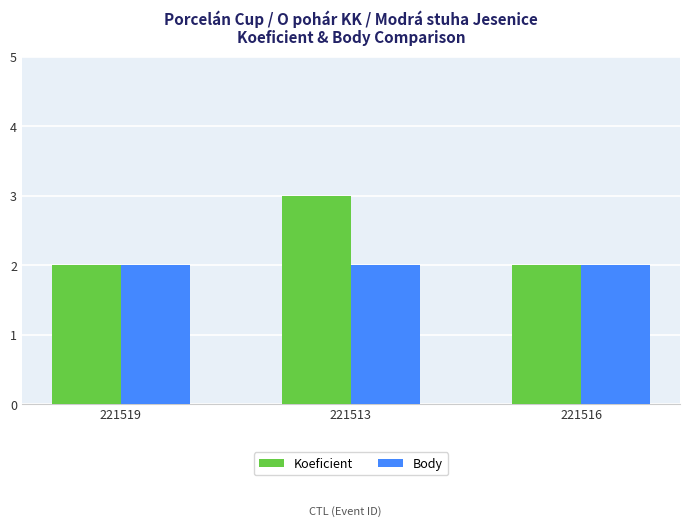

What is the label of the 2nd bar from the left?

221513